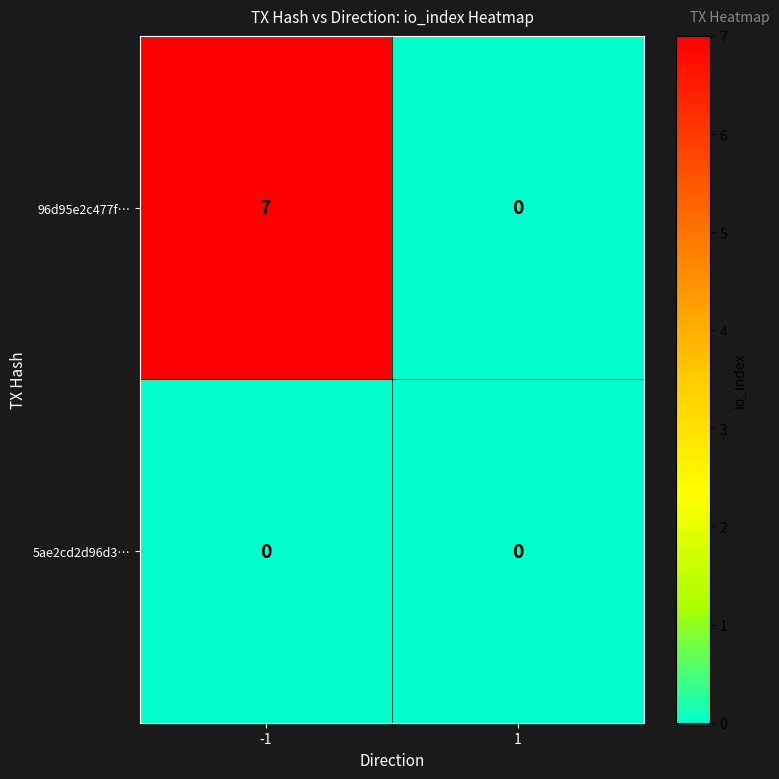

Which series has the widest spread of values?

96d95e2c477f…